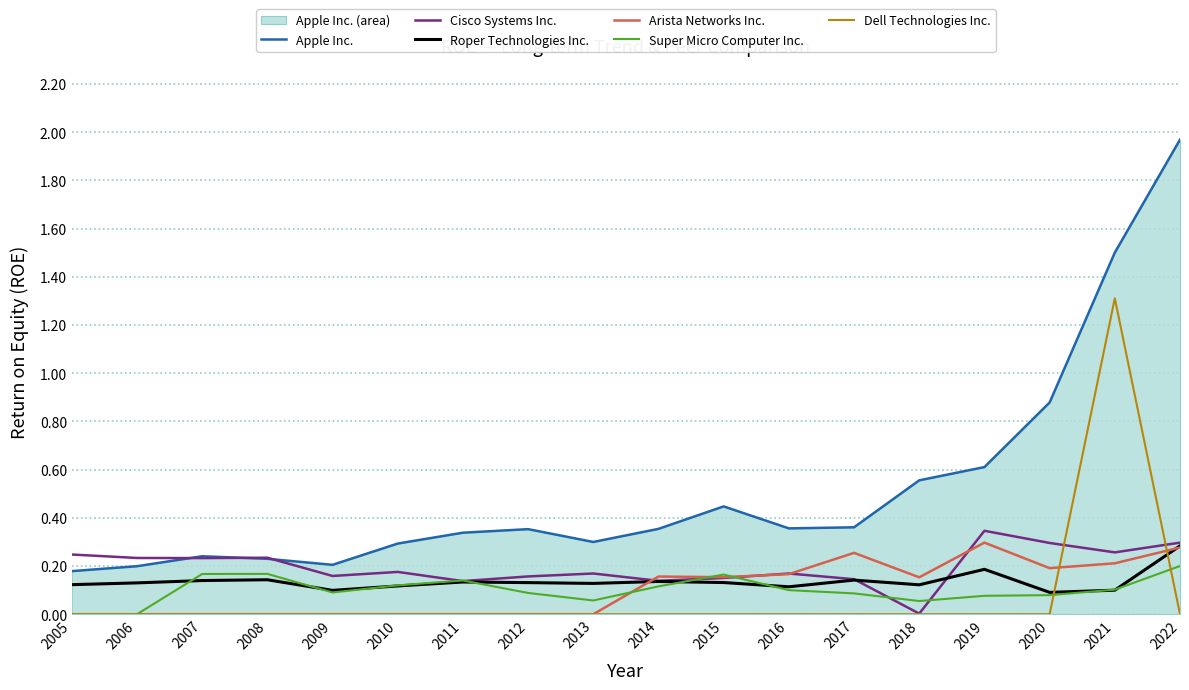

What is the difference between the maximum and minimum values in the Arista Networks Inc. series?

0.3